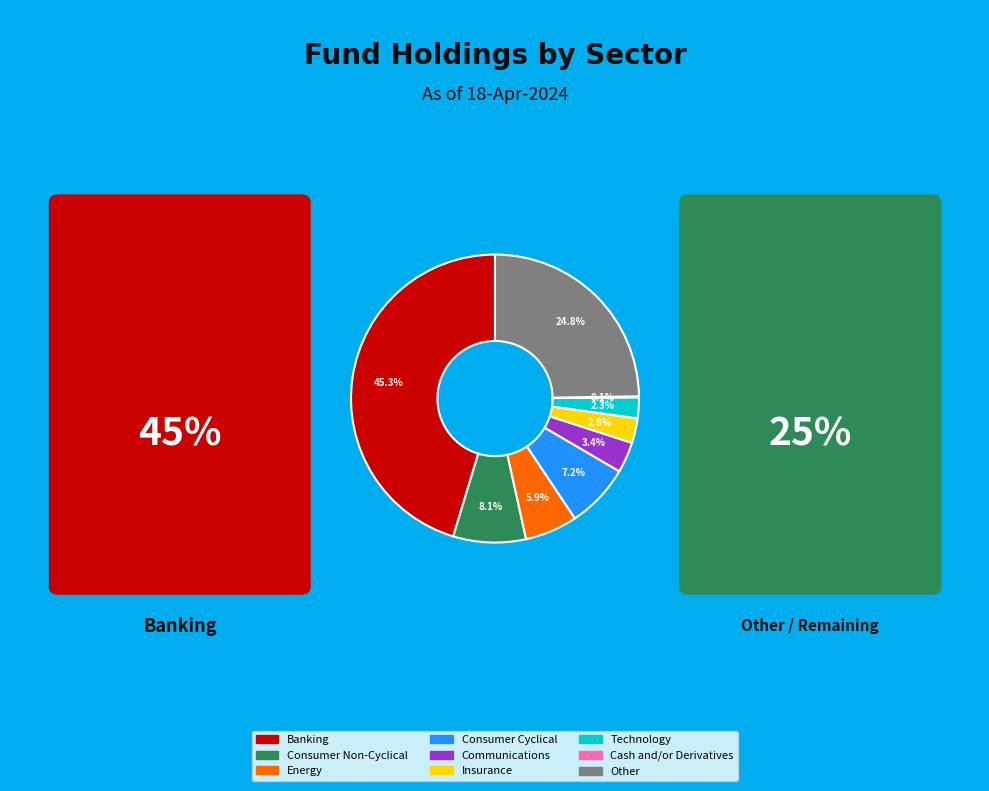

The Insurance slice represents 3% of the pie. True or false?

True